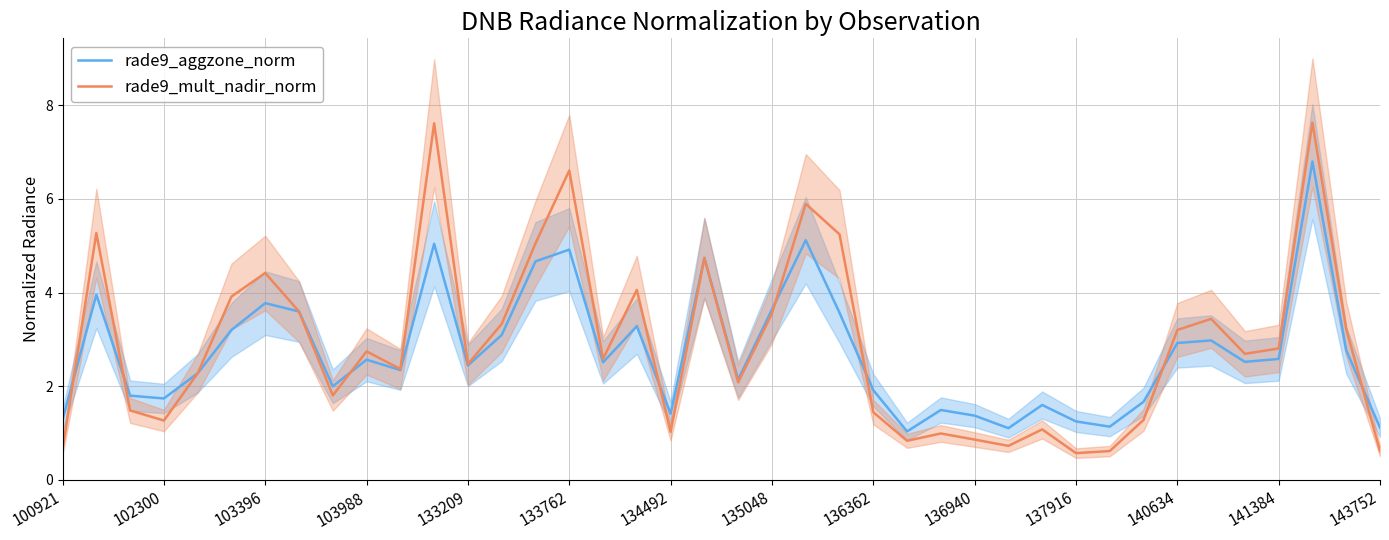

What are all the series names shown in the legend?

rade9_aggzone_norm, rade9_mult_nadir_norm